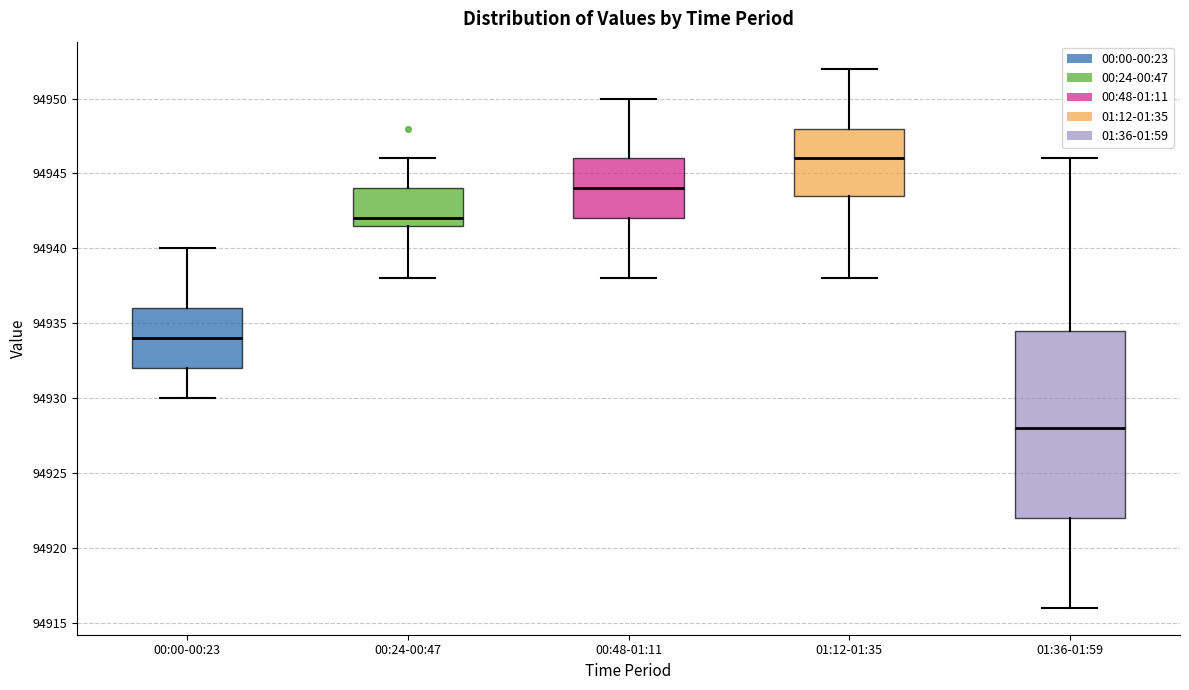

Which box has the lowest median line?

01:36-01:59